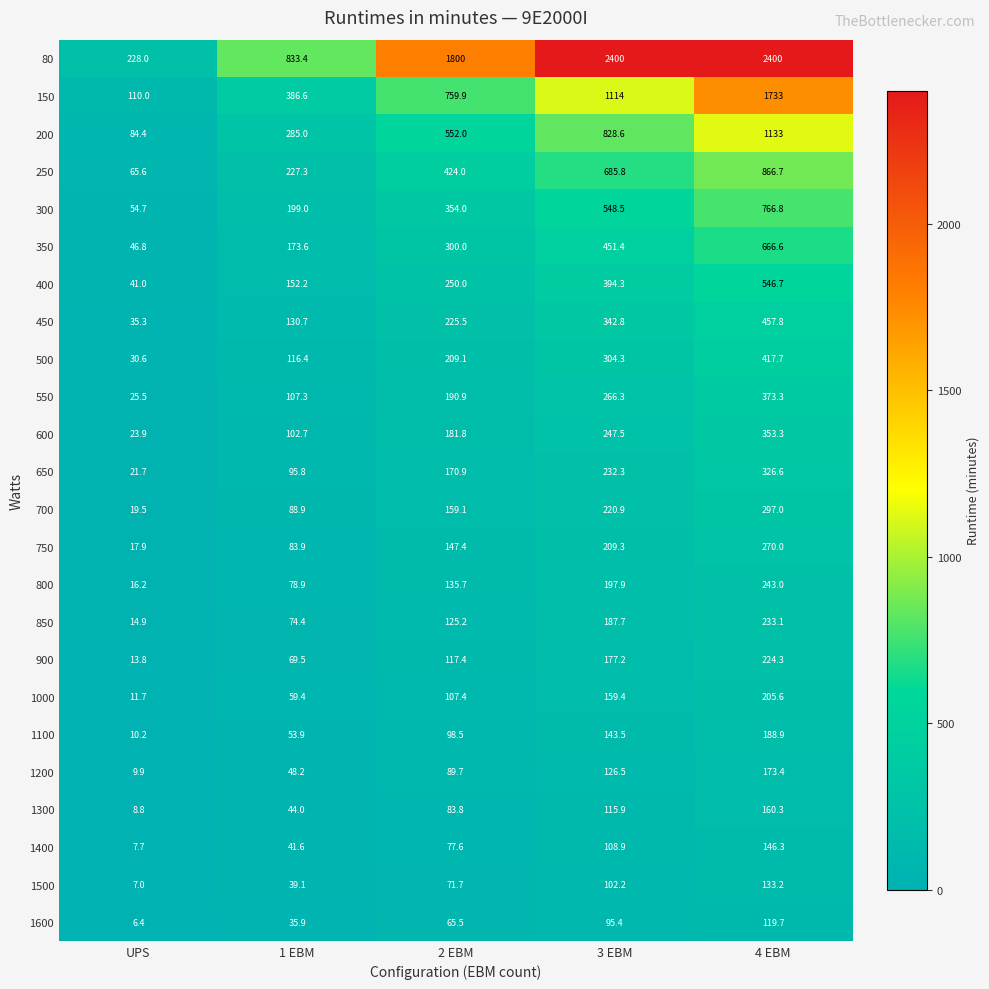

Which series has the widest spread of values?

80